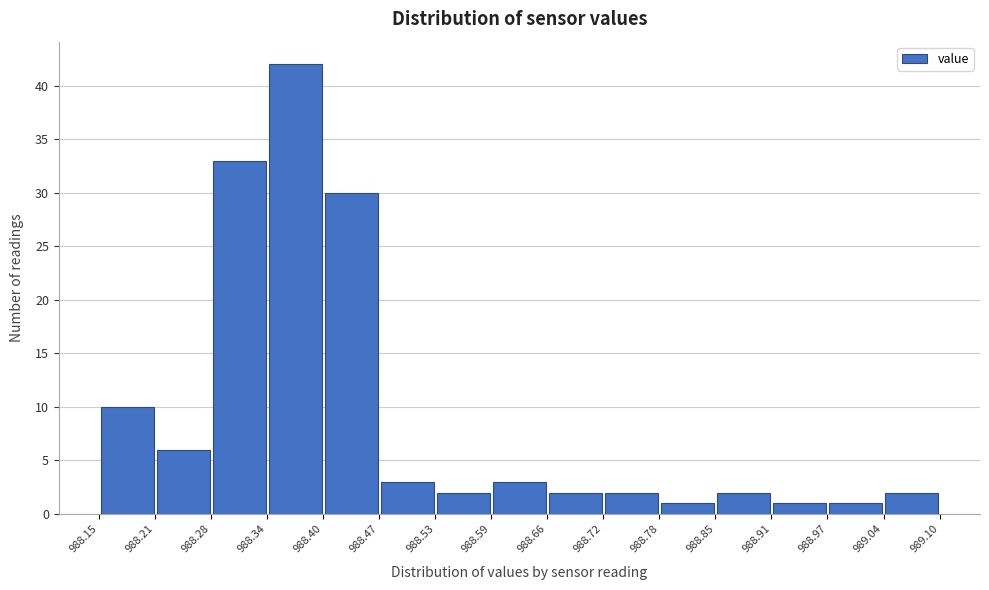

Reading left to right, transcribe this chart: for each bar, give the range it covers on the x-axis and its height. The values are not printed on the chart, so give them approximately, as read against the axis.

988.15 to 988.21: 10
988.21 to 988.28: 6
988.28 to 988.34: 33
988.34 to 988.40: 42
988.40 to 988.47: 30
988.47 to 988.53: 3
988.53 to 988.59: 2
988.59 to 988.66: 3
988.66 to 988.72: 2
988.72 to 988.78: 2
988.78 to 988.85: 1
988.85 to 988.91: 2
988.91 to 988.97: 1
988.97 to 989.04: 1
989.04 to 989.10: 2